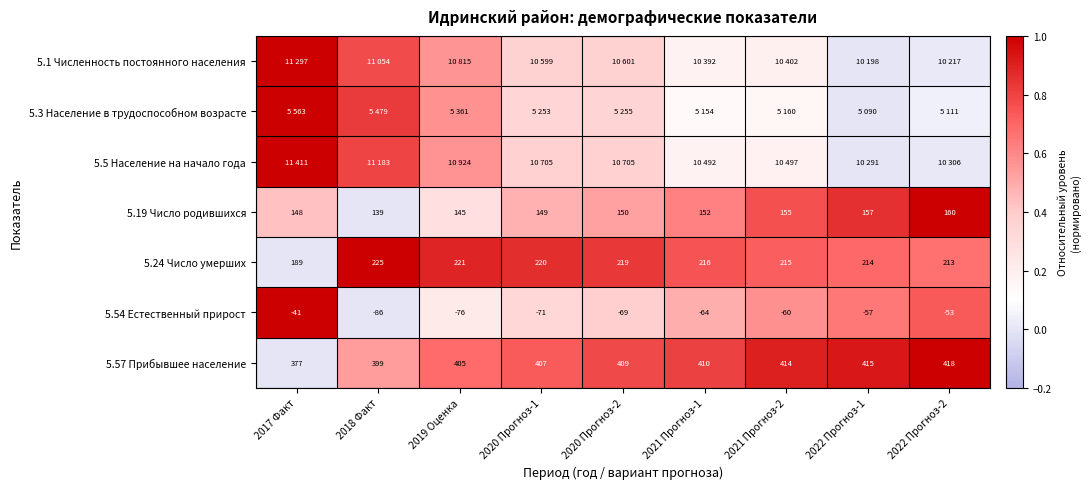

How many values in the 5.57 Прибывшее население series are below 409?

4